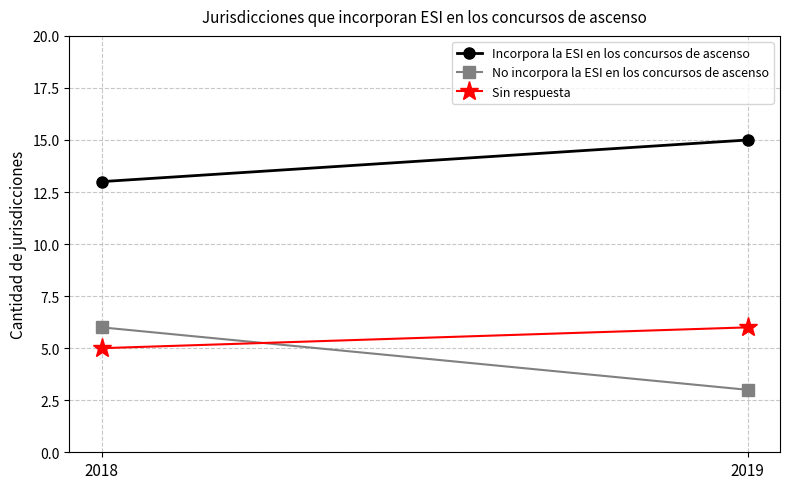

Reading left to right, extract all data points from this chart.

Incorpora la ESI en los concursos de ascenso: 2018=13	2019=15
No incorpora la ESI en los concursos de ascenso: 2018=6	2019=3
Sin respuesta: 2018=5	2019=6